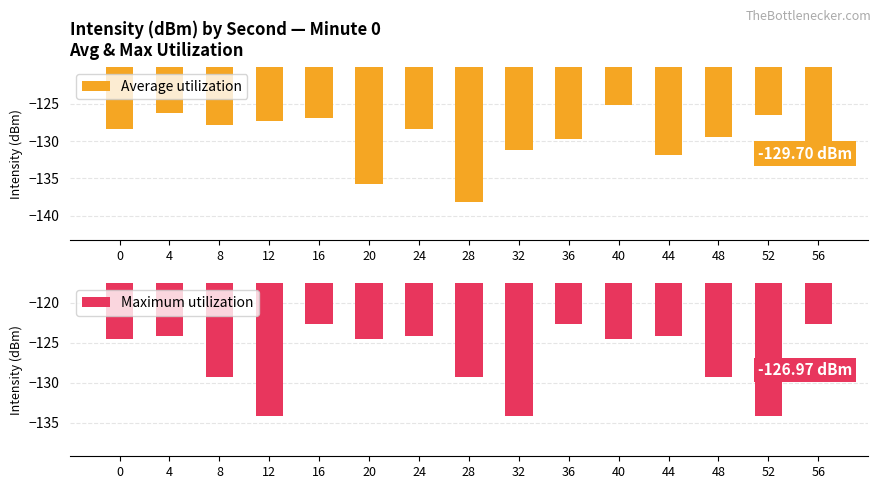

Which has a higher value, 12 or 48?

12